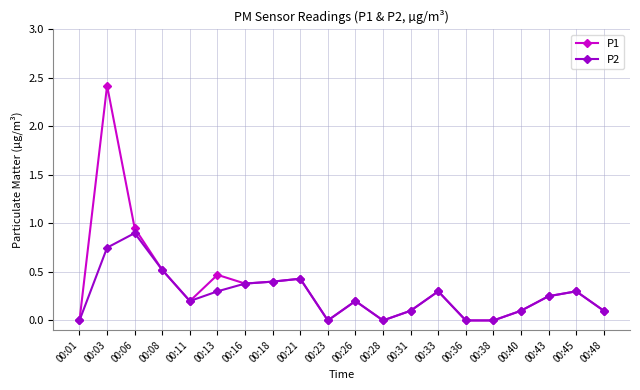

At which label is P1 closest to 1?

00:06